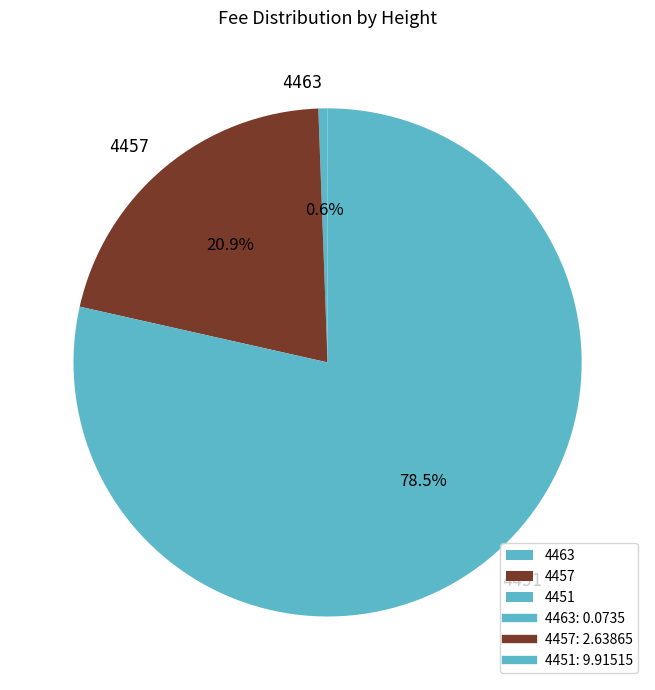

Which has a higher value, 4457 or 4451?

4451